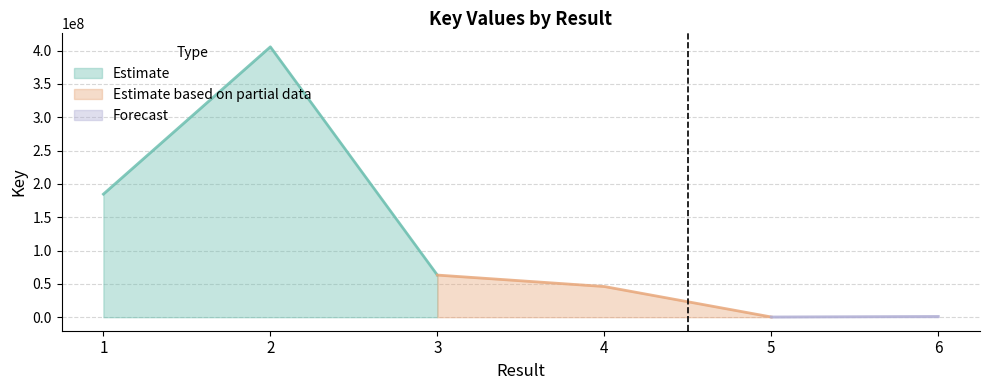

The value of Estimate at 1 is 267390895. True or false?

False